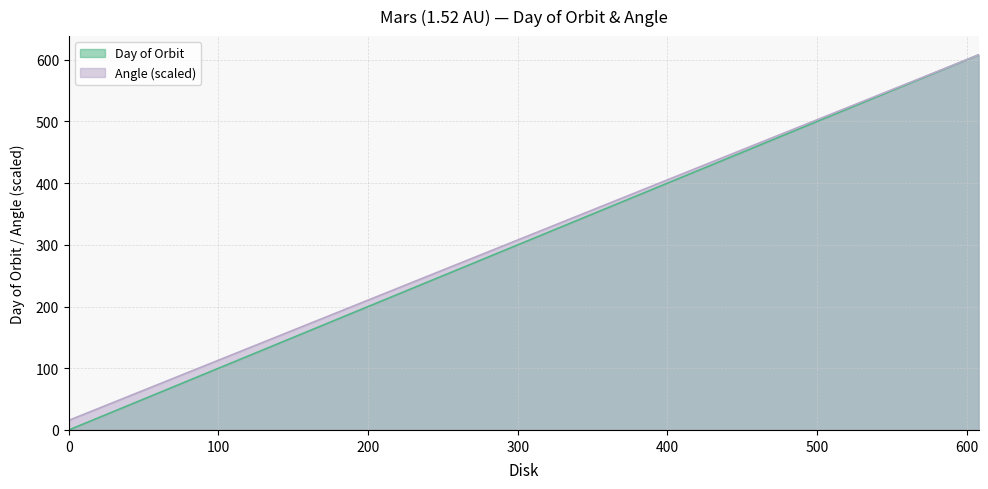

How many data points in Angle are above 311?

20